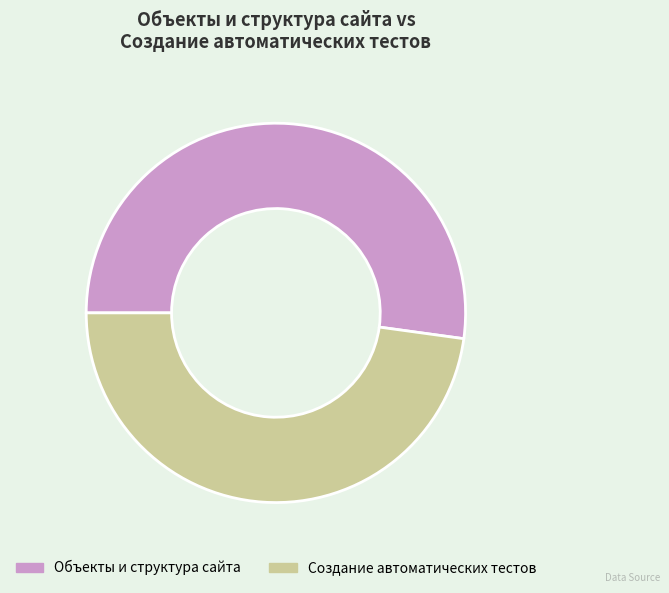

The Объекты и структура сайта slice represents 59% of the pie. True or false?

False